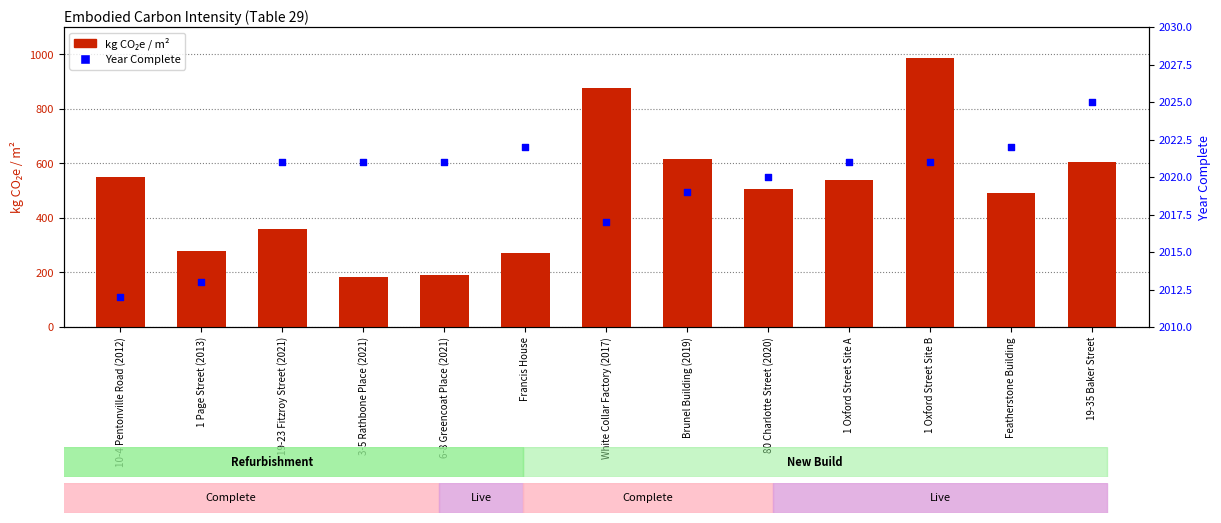

Which series has the largest total across all categories?

Year Complete